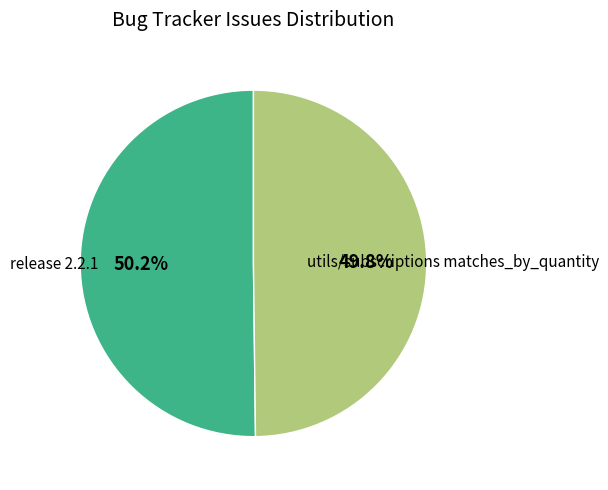

Combined, what portion of the pie is utils/subscriptions matches_by_quantity and release 2.2.1?

100.0%